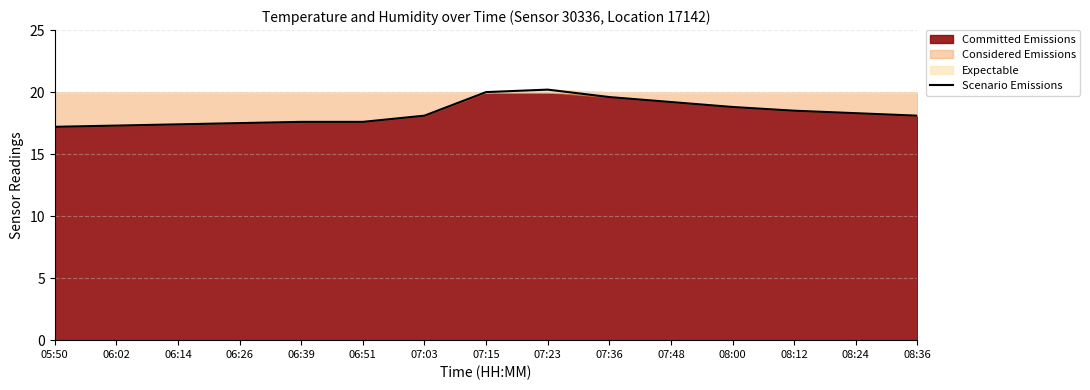

What is the difference between the maximum and minimum values?

3.0